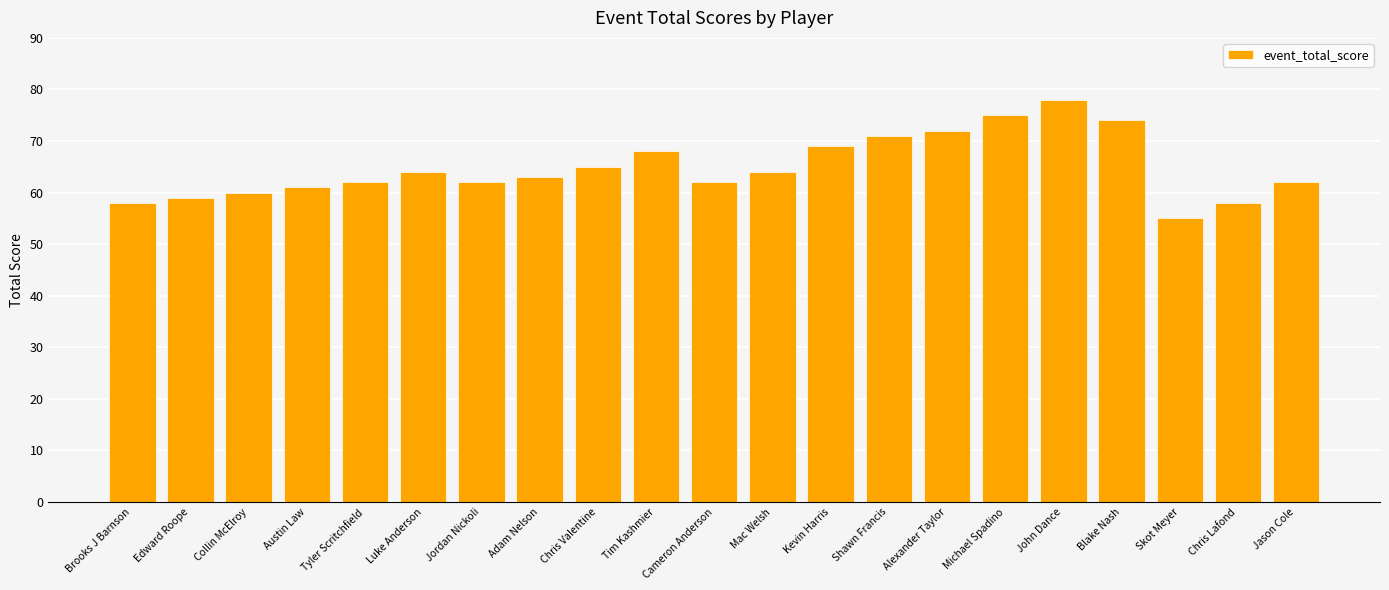

What is the average value?

65